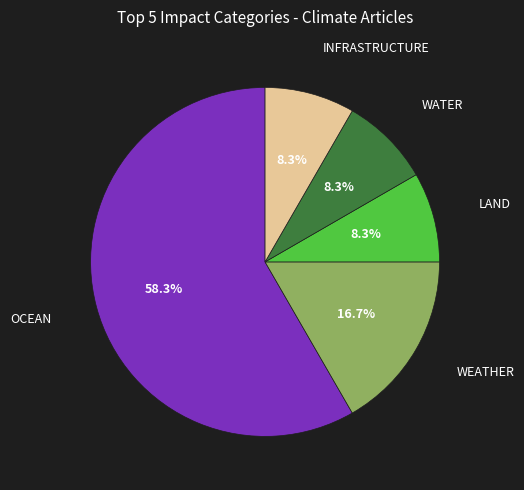

Which slice is the largest?

OCEAN